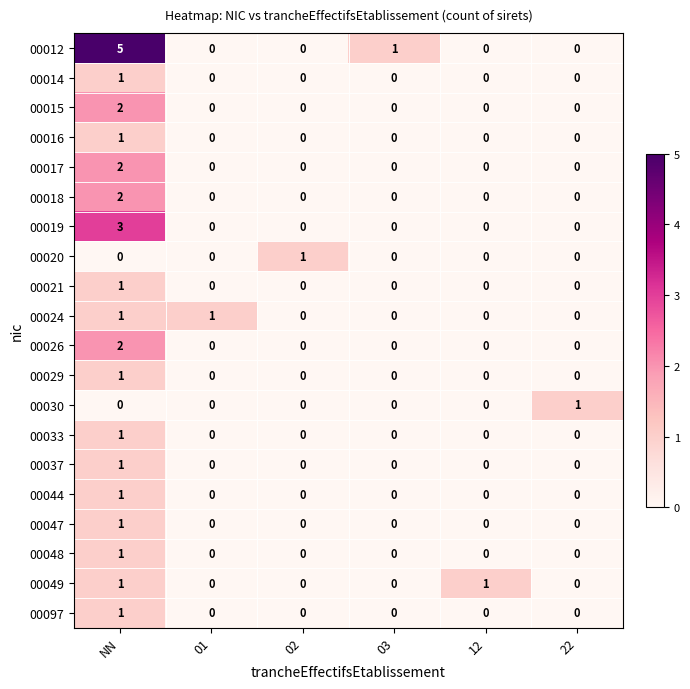

How many categories are shown in the chart?

6